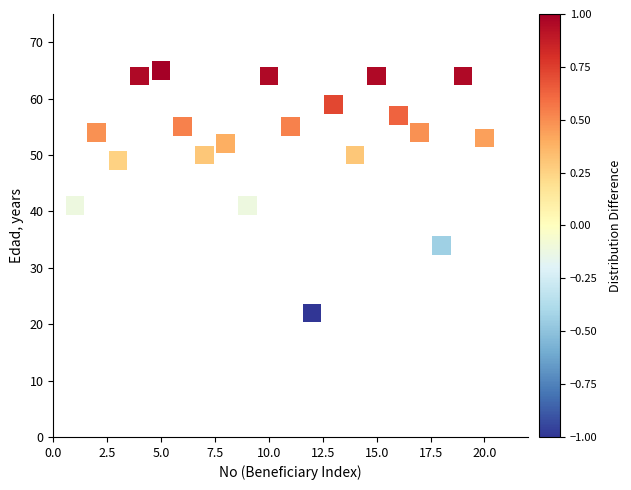

What is the range of Y values (max minus min)?

43